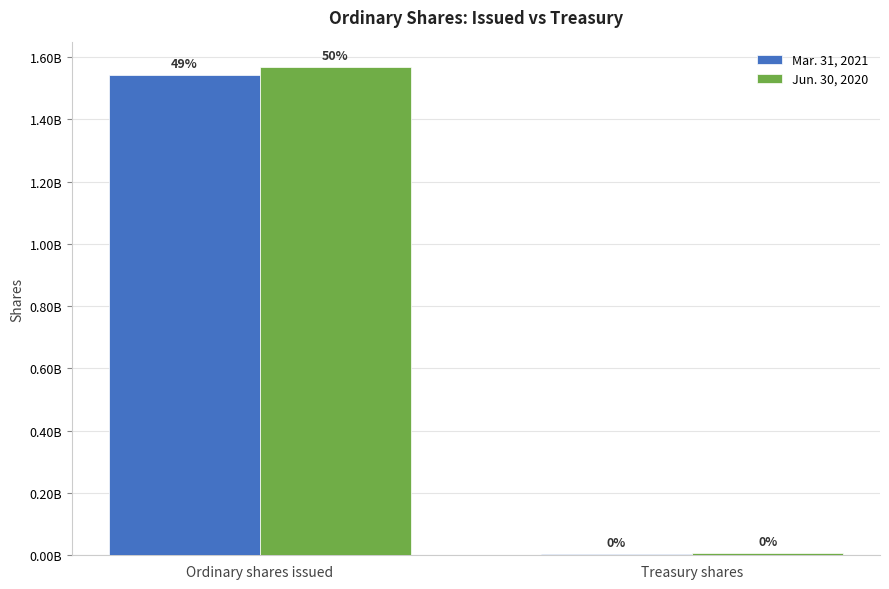

What are all the series names shown in the legend?

Mar. 31, 2021, Jun. 30, 2020